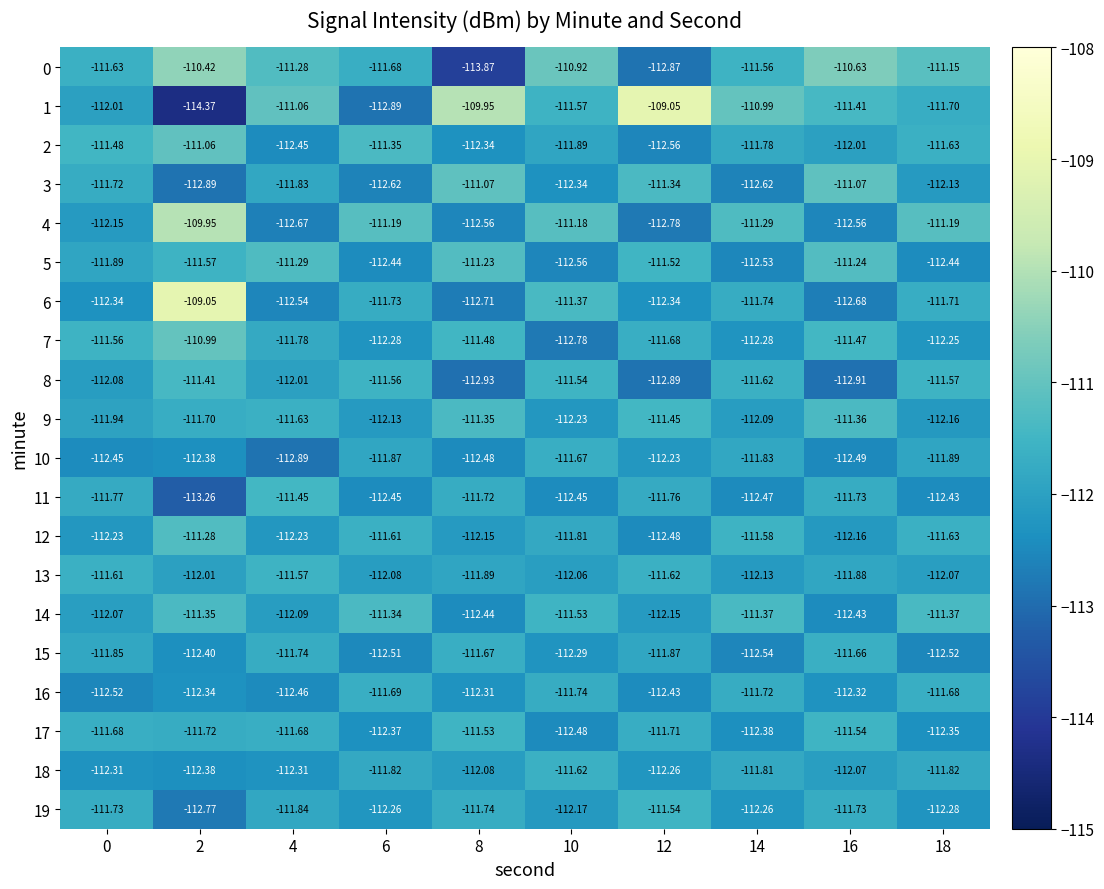

Is the value of 0 at 4 greater than the value of 13 at 12?

Yes